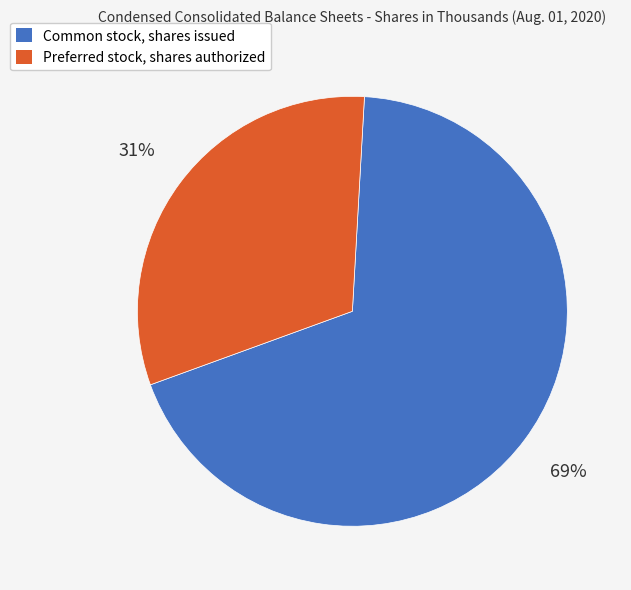

Which category has the smallest portion of the pie?

Preferred stock, shares authorized